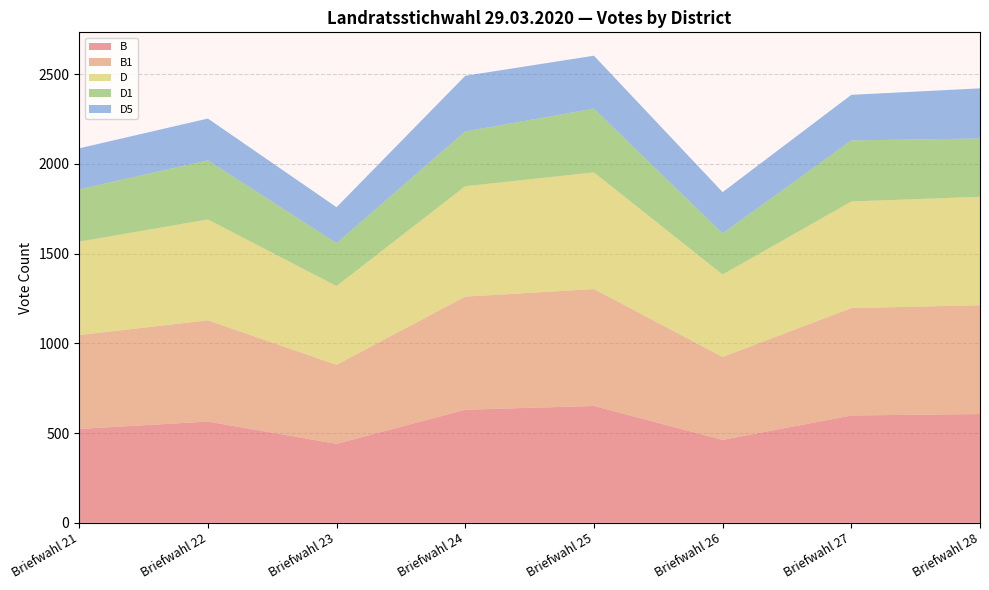

Reading left to right, list all the values displayed in this chart.

B: Briefwahl 21=523	Briefwahl 22=564	Briefwahl 23=440	Briefwahl 24=630	Briefwahl 25=651	Briefwahl 26=462	Briefwahl 27=598	Briefwahl 28=606
B1: Briefwahl 21=523	Briefwahl 22=564	Briefwahl 23=440	Briefwahl 24=630	Briefwahl 25=651	Briefwahl 26=462	Briefwahl 27=598	Briefwahl 28=606
D: Briefwahl 21=520	Briefwahl 22=562	Briefwahl 23=439	Briefwahl 24=615	Briefwahl 25=650	Briefwahl 26=459	Briefwahl 27=594	Briefwahl 28=604
D1: Briefwahl 21=292	Briefwahl 22=329	Briefwahl 23=239	Briefwahl 24=305	Briefwahl 25=355	Briefwahl 26=229	Briefwahl 27=340	Briefwahl 28=325
D5: Briefwahl 21=228	Briefwahl 22=233	Briefwahl 23=200	Briefwahl 24=310	Briefwahl 25=295	Briefwahl 26=230	Briefwahl 27=254	Briefwahl 28=279